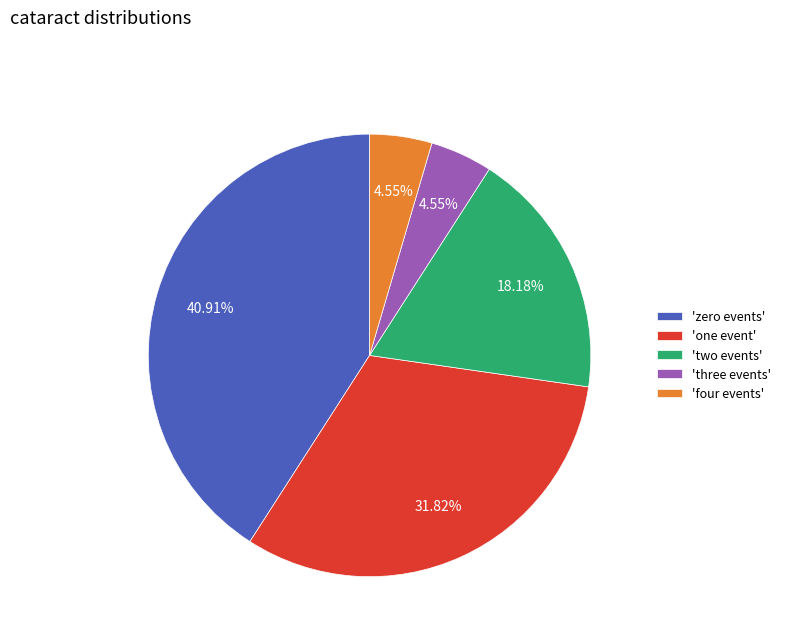

Is 'zero events' the majority of the pie?

No